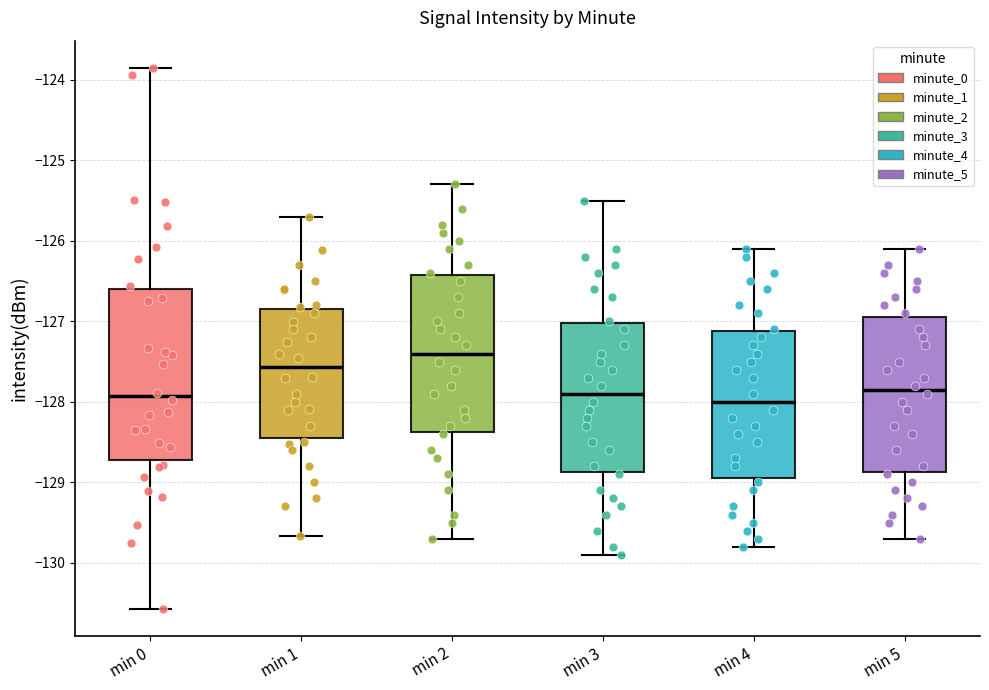

Which box is the tallest, from its lower edge to its upper edge?

min 0